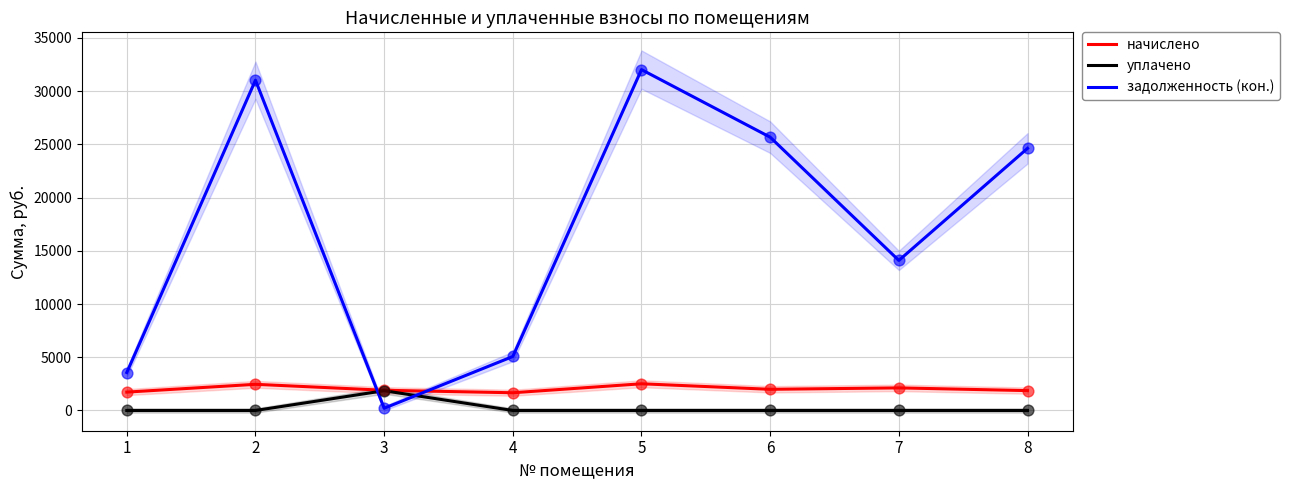

At which category is the sum across all series the highest?

5